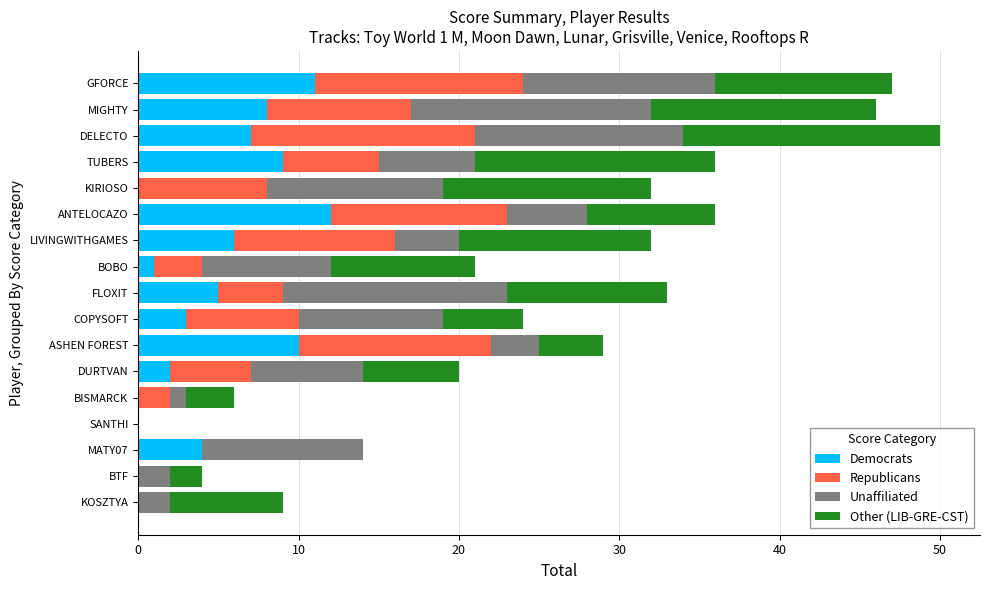

What is the total value across all series at BTF?

4